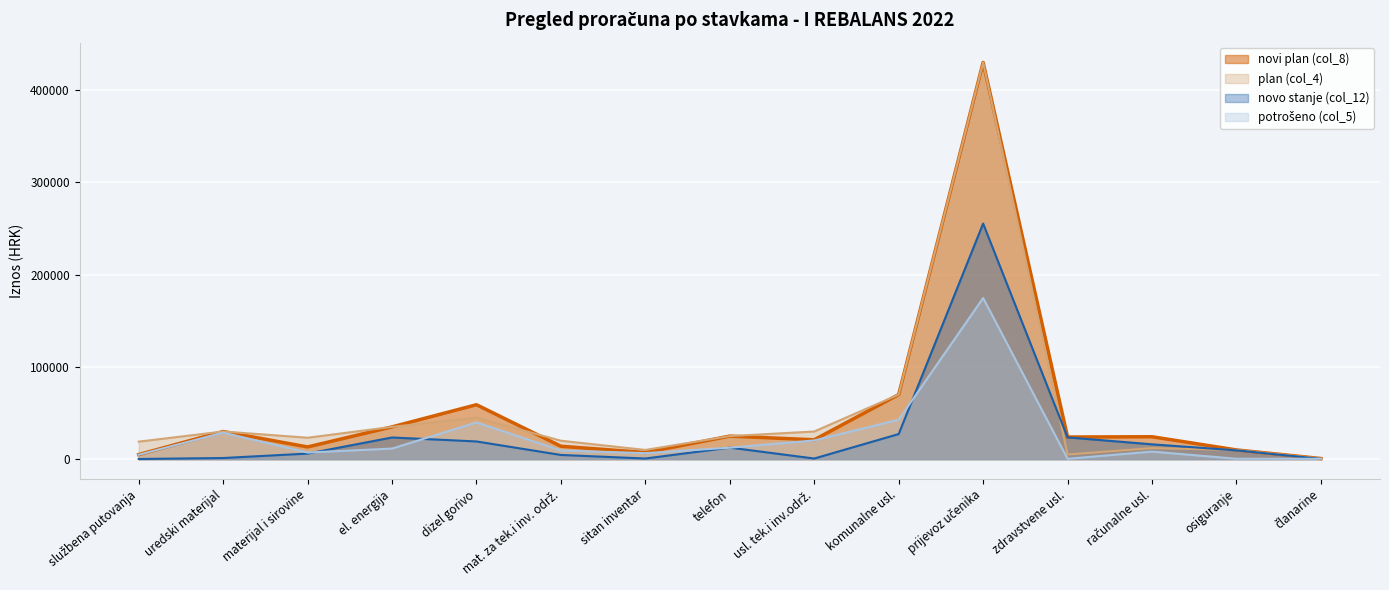

What are all the series names shown in the legend?

novi plan (col_8), novo stanje (col_12), plan (col_4), potrošeno (col_5)